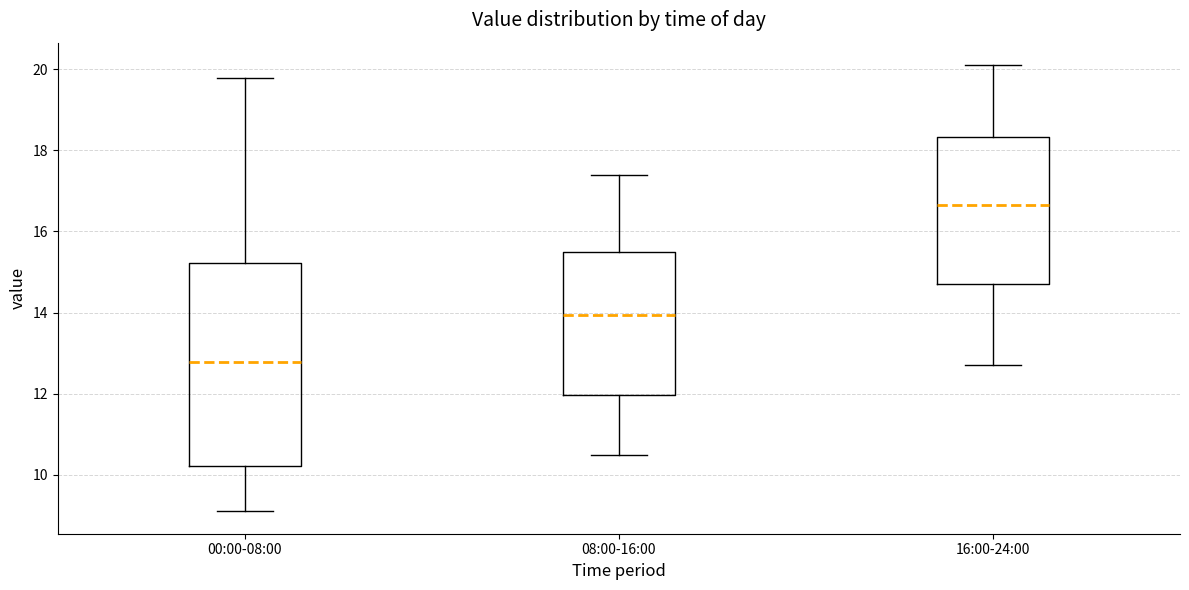

Reading left to right, transcribe this box plot: for each box, give where its median line is, the range the box spans, and where its two whiskers end, as read against the y-axis. The values are not printed on the chart, so give them approximately, as read against the axis.

00:00-08:00: median 12.8, box 10.2 to 15.2, whiskers 9.2 to 19.8
08:00-16:00: median 14.0, box 12.0 to 15.6, whiskers 10.6 to 17.4
16:00-24:00: median 16.6, box 14.8 to 18.4, whiskers 12.8 to 20.2